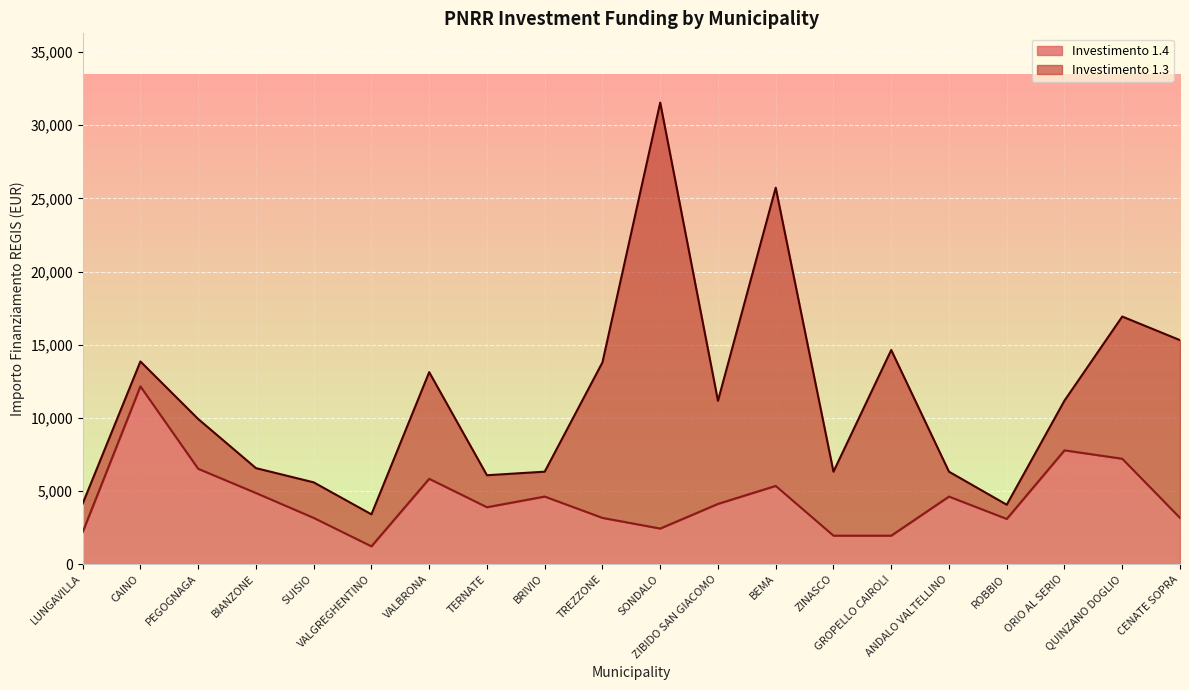

True or false: the data has more than 2 interior local peaks.

True